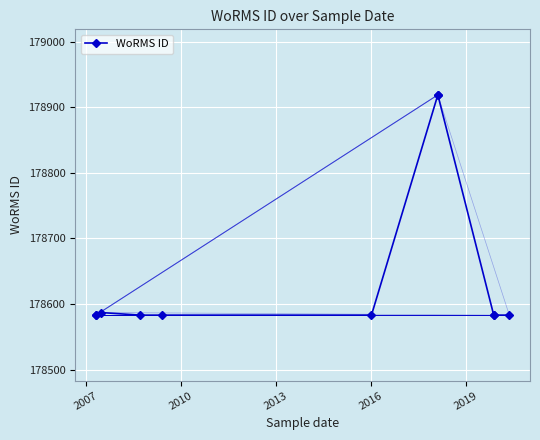

Reading left to right, what are all the values shown in this chart?

178583	178583	178587	178583	178583	178583	178919	178919	178583	178583	178583